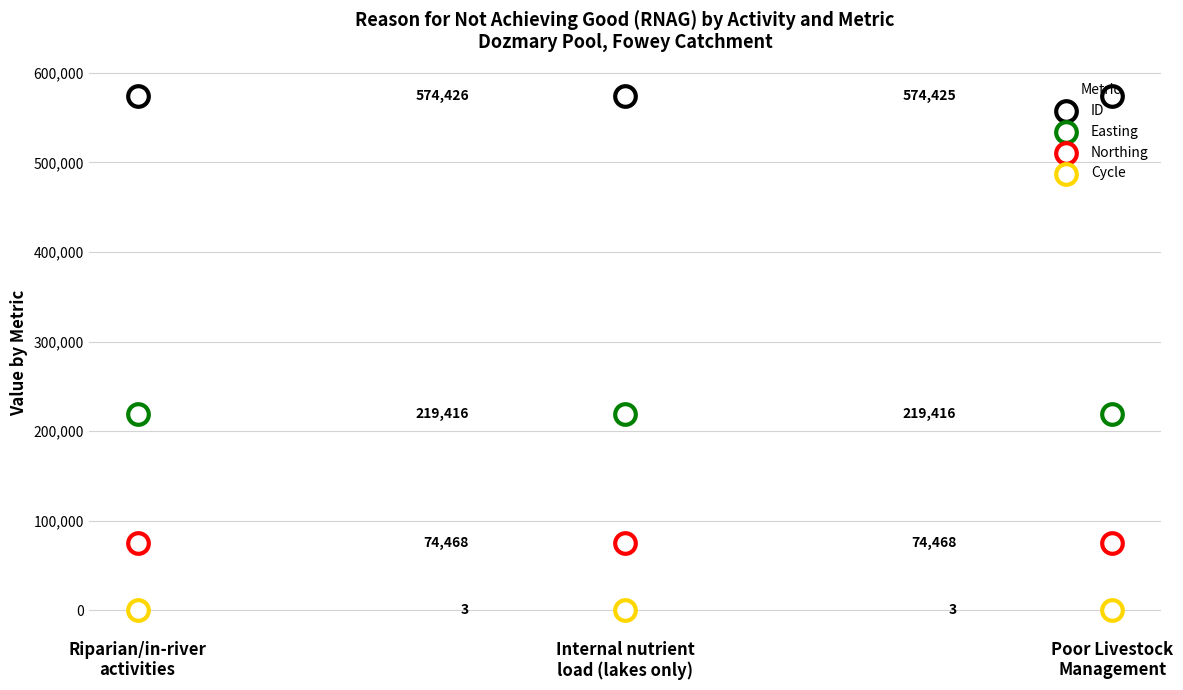

Which series reaches the minimum Y coordinate?

Cycle